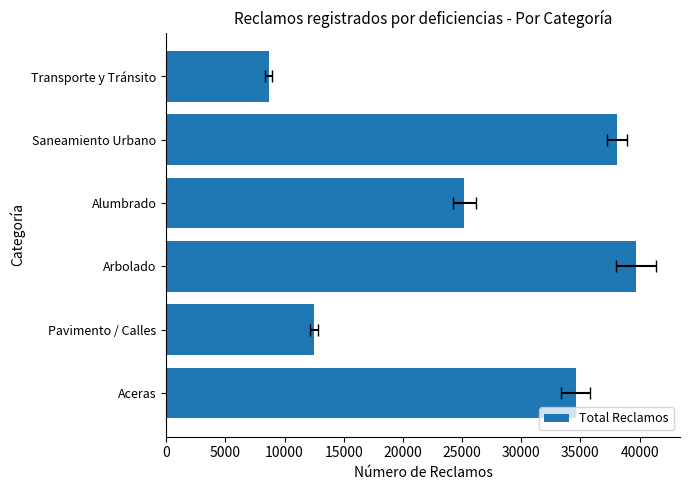

What is the difference between the second highest and second lowest values?

25586